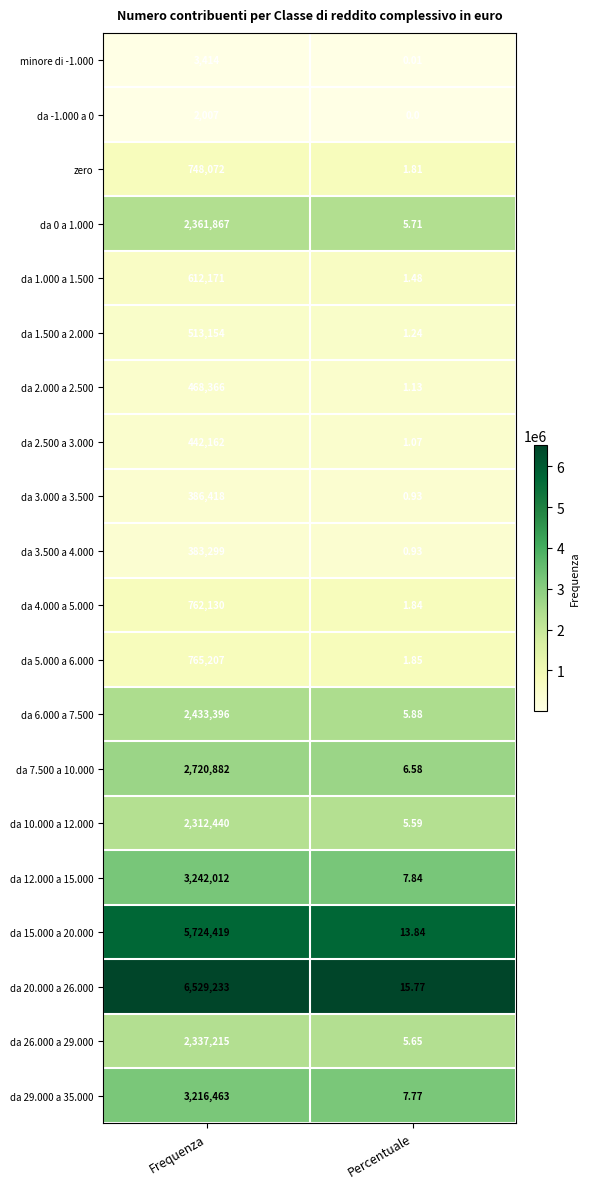

What is the total value across all series at Percentuale?

86.9